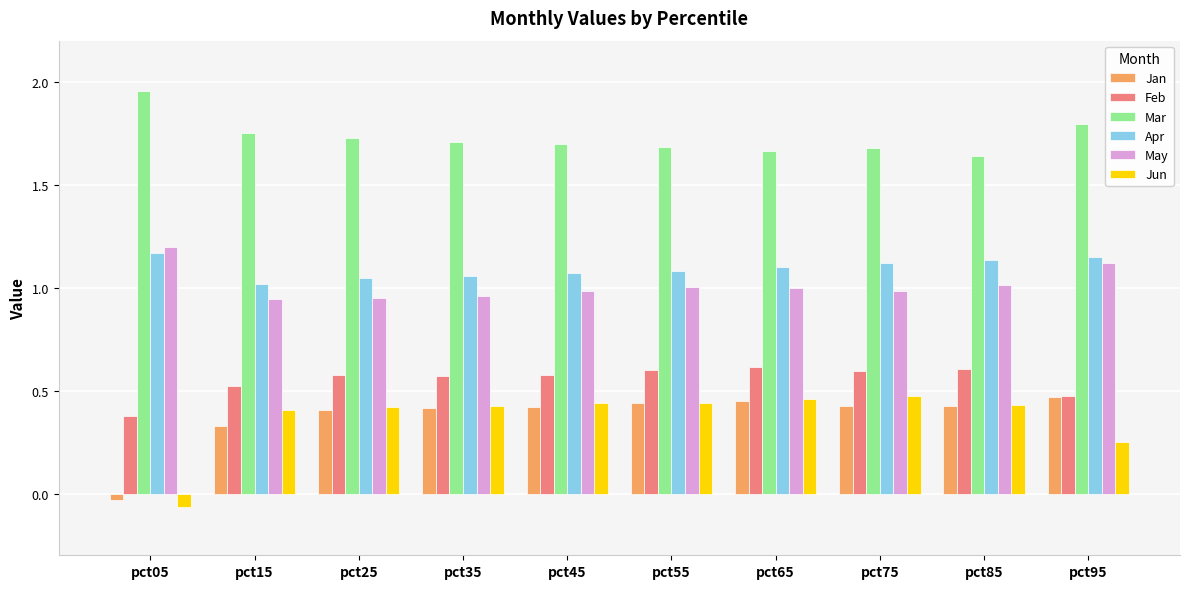

The value of Jun at pct65 is 0.1. True or false?

False